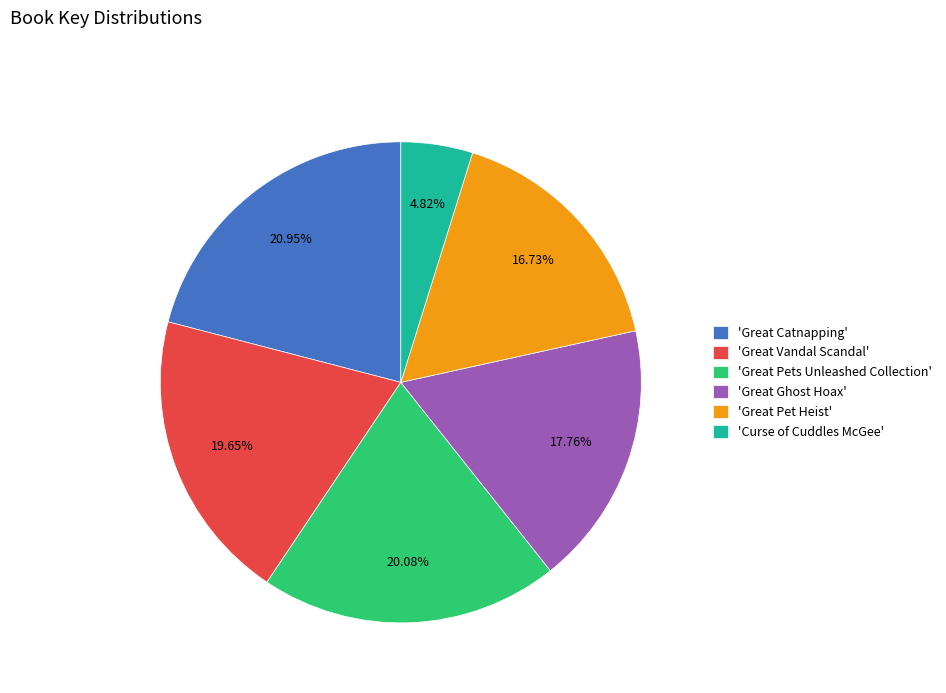

Is 'Great Catnapping' the majority of the pie?

No